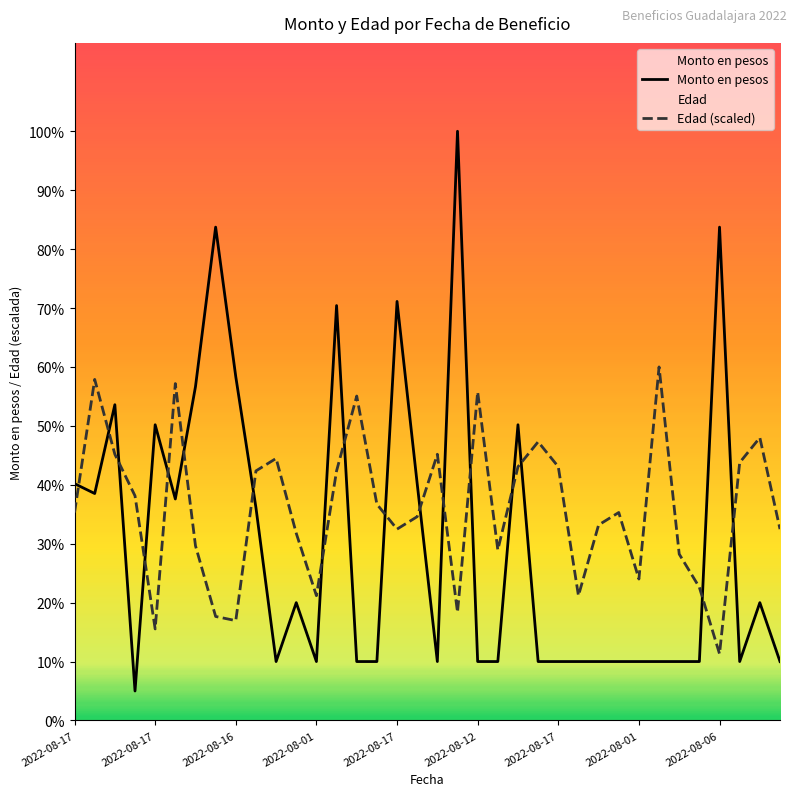

Which series has the widest spread of values?

Monto en pesos